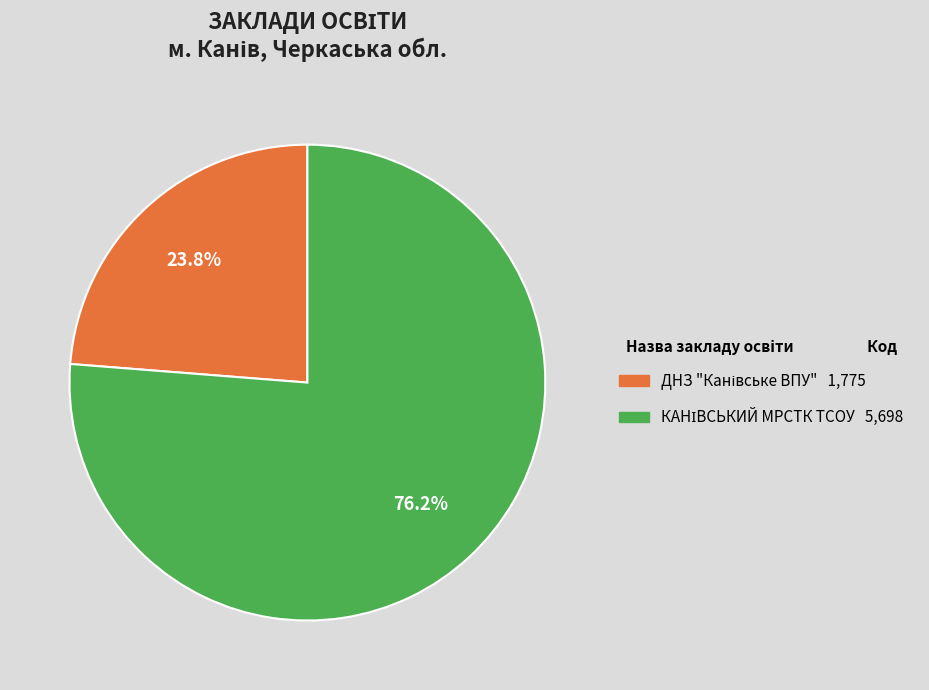

Is there any slice that represents more than half of the pie?

Yes